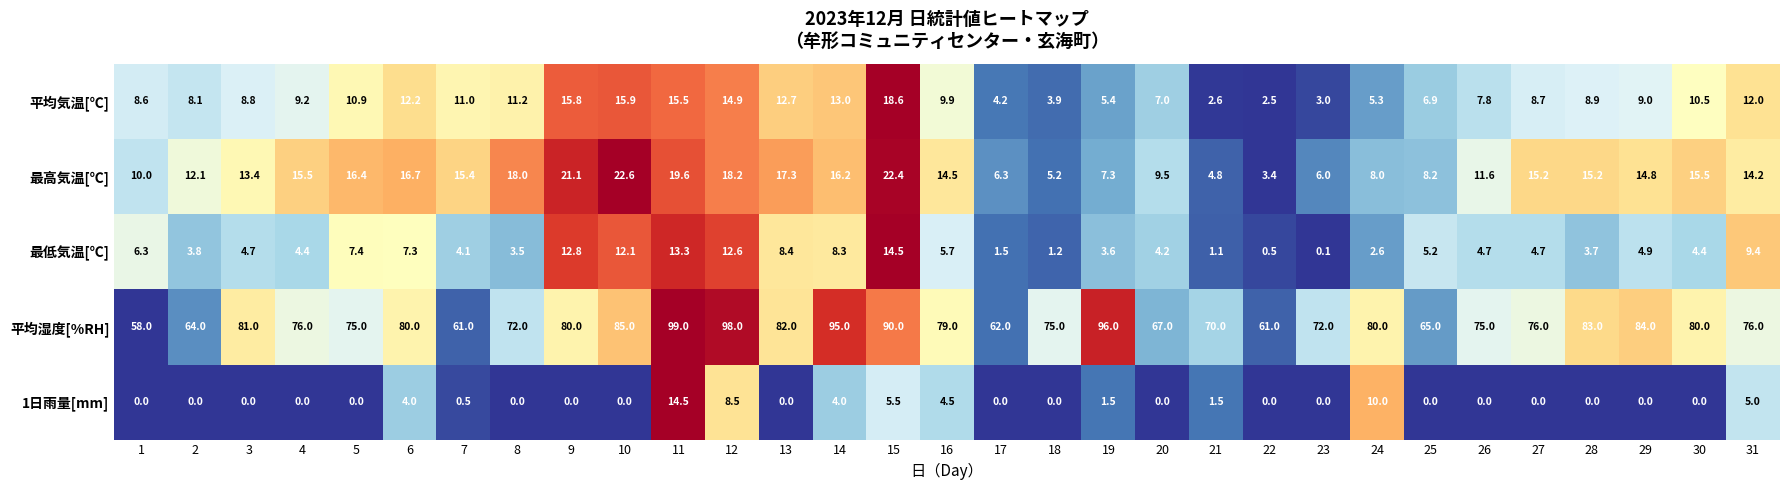

What is the difference between the highest and lowest values at 14?

91.0